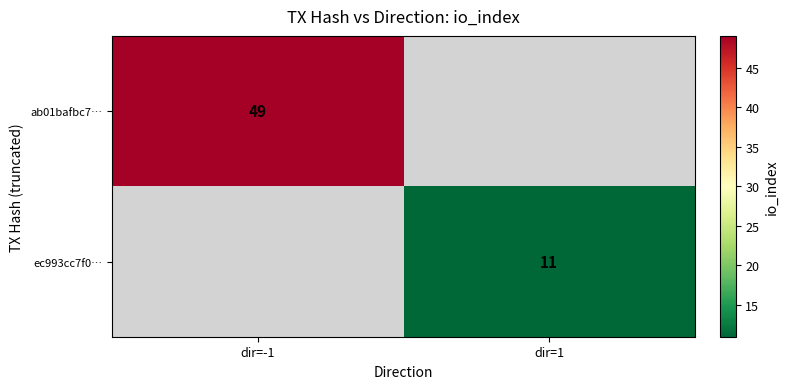

Count the number of data series in this chart.

2